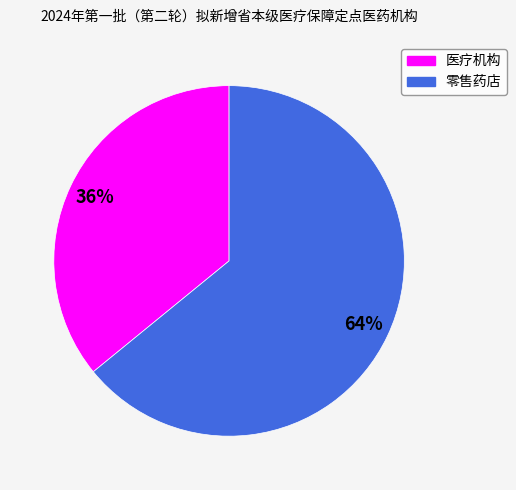

Combined, do 医疗机构 and 零售药店 account for over 50%?

Yes